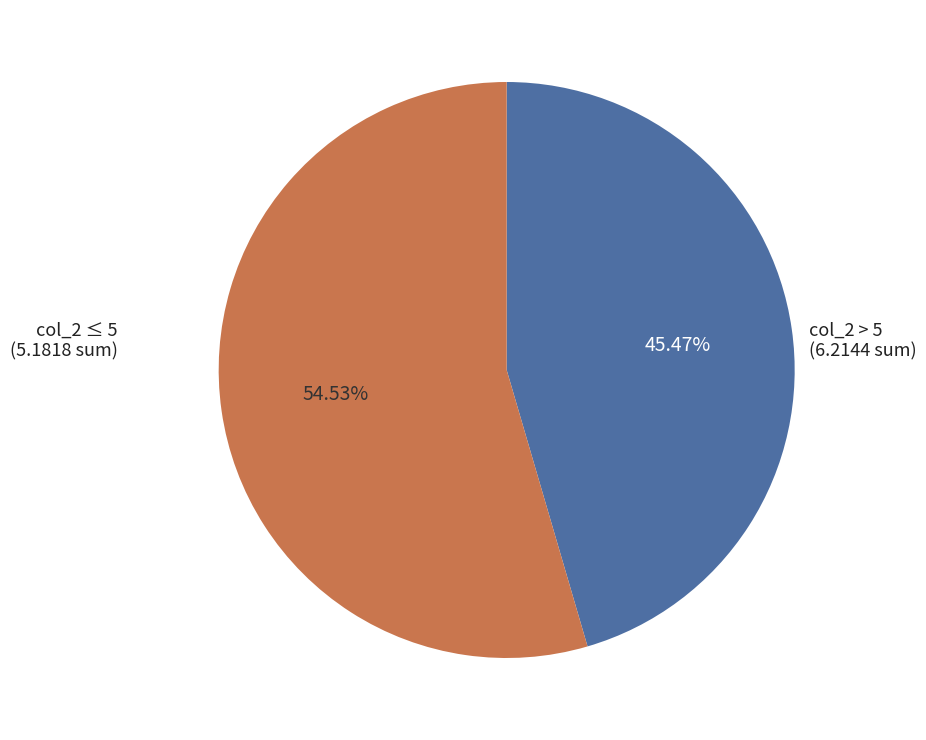

What is the smallest slice in the pie chart?

col_2 ≤ 5